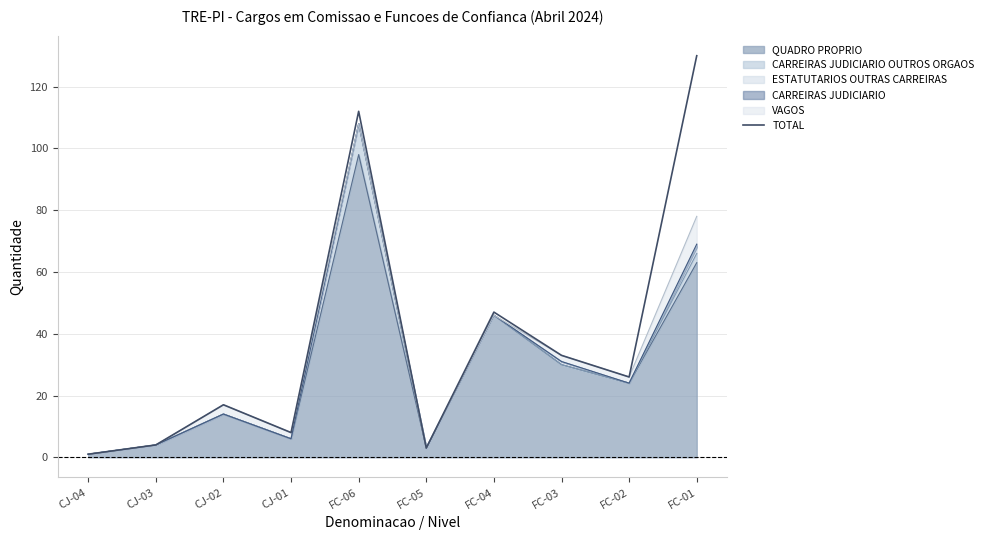

Reading left to right, what are all the values shown in this chart?

CJ-04=1	CJ-03=4	CJ-02=17	CJ-01=8	FC-06=112	FC-05=3	FC-04=47	FC-03=33	FC-02=26	FC-01=130